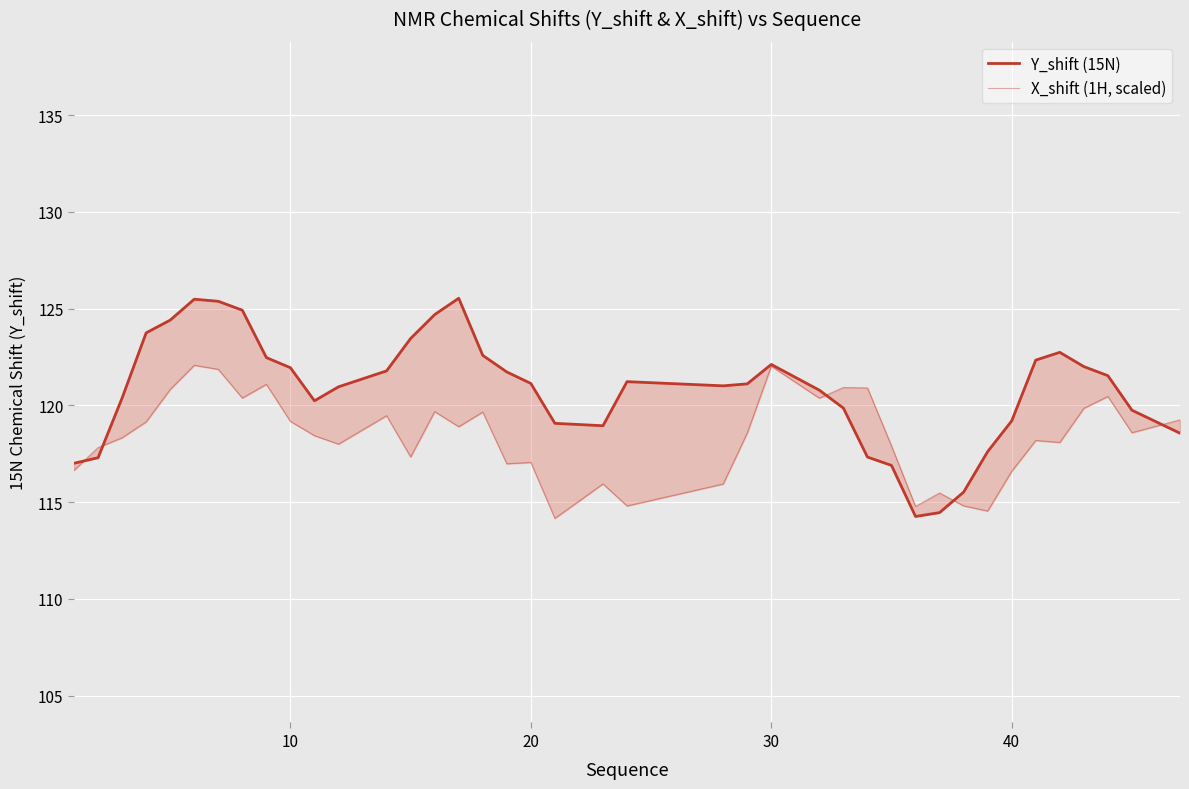

Rank the series by their maximum value, from highest to lowest.

Y_shift (15N), X_shift (1H, scaled)